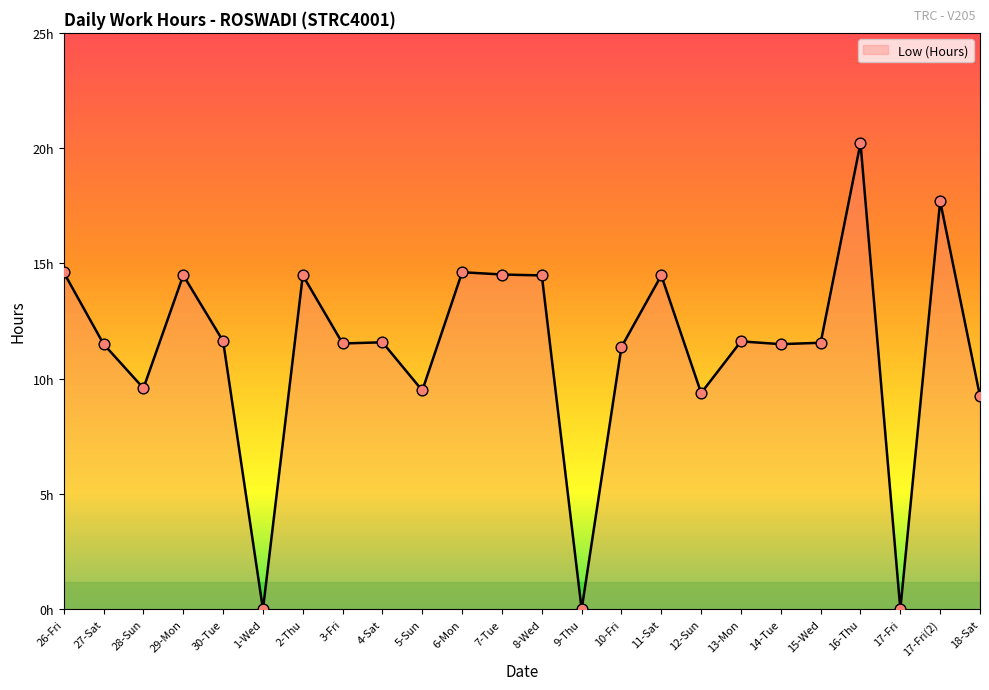

Which has a higher value, 9-Thu or 7-Tue?

7-Tue